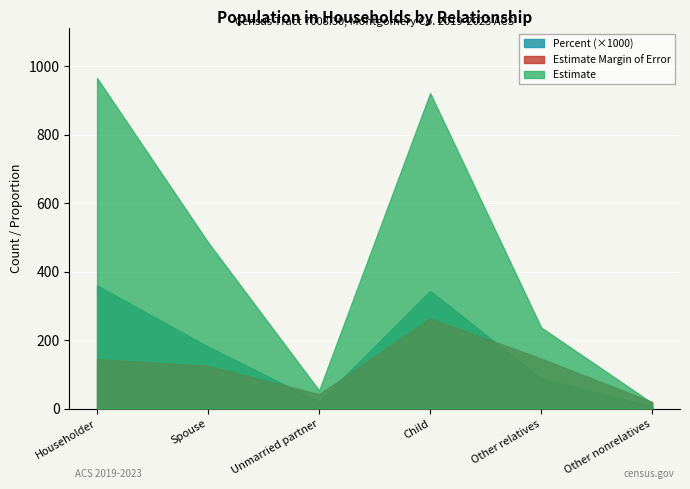

What is the label of the 3rd point from the left?

Unmarried partner